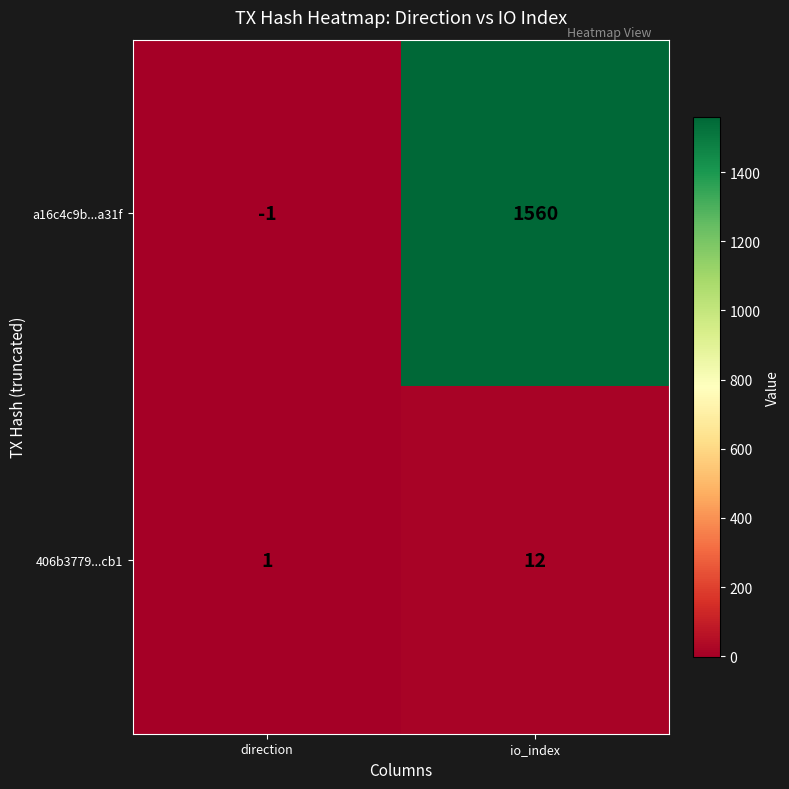

At which category does the chart reach its peak across all series?

io_index